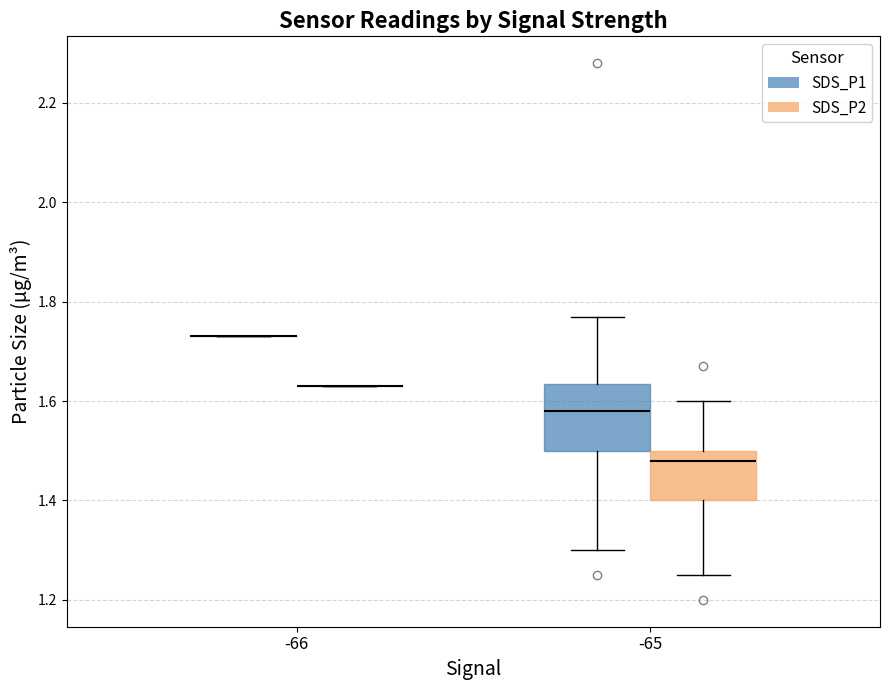

Where does the median line of the box for -65 (SDS_P1) sit on the y-axis? The values are not printed on the chart, so give them approximately, as read against the axis.

1.58